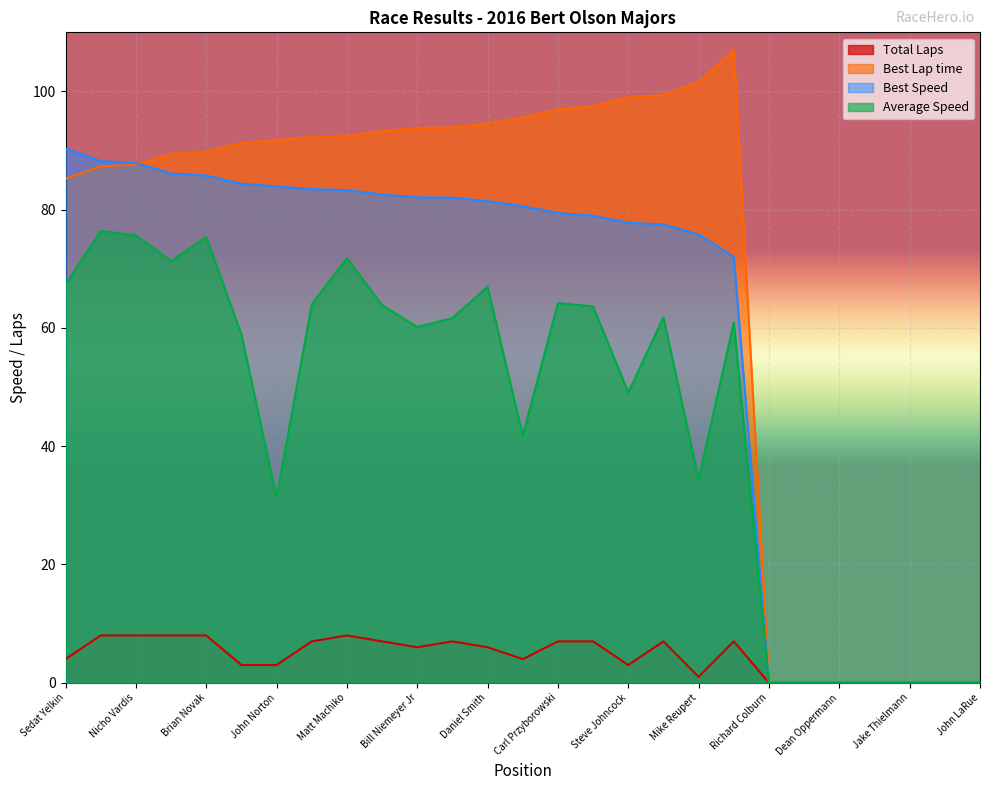

True or false: Best Lap time has more than 2 interior local peaks.

False